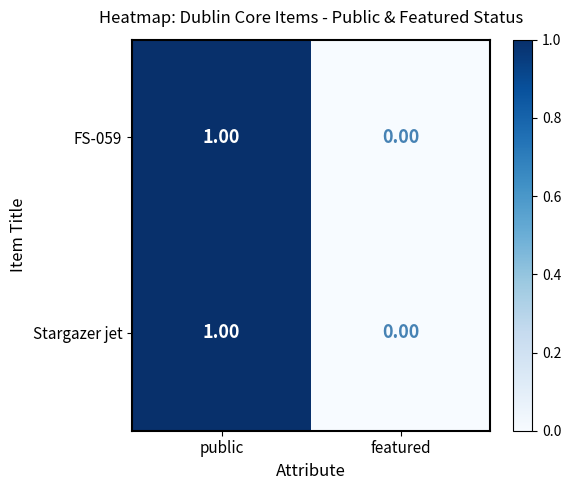

How many categories are shown in the chart?

2